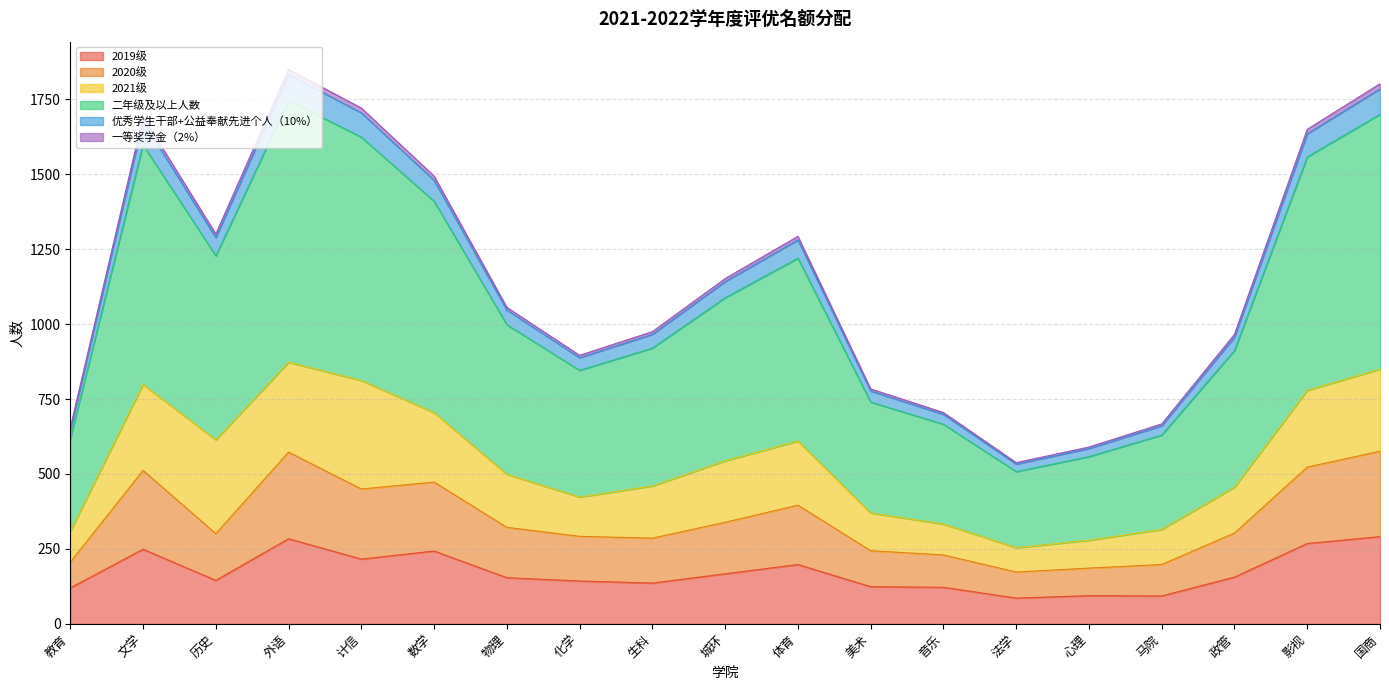

Read the 二年级及以上人数 value at 马院, to the nearest 50.

300